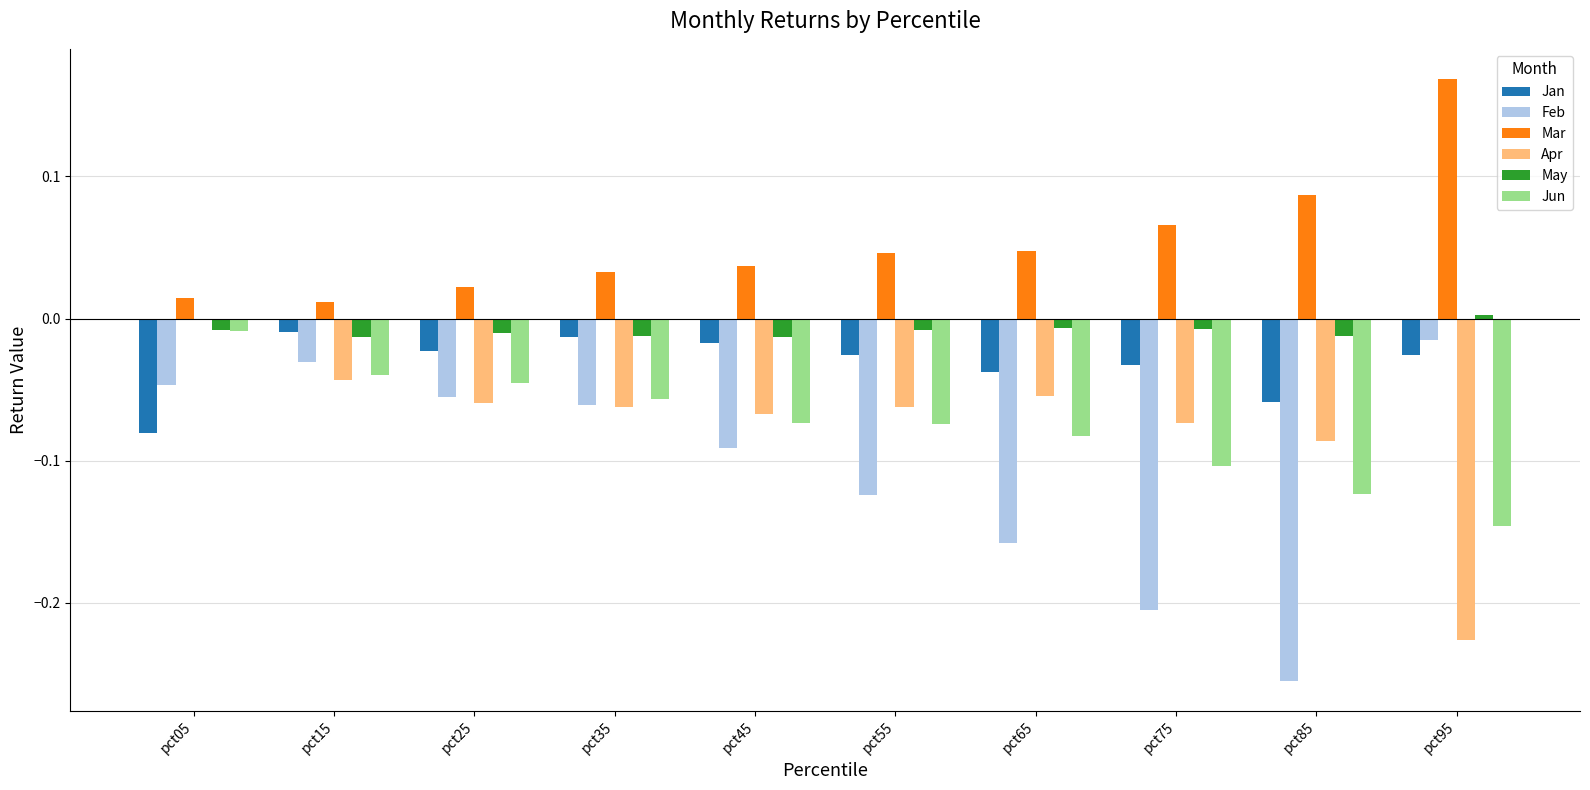

The value of Jan at pct45 is -0.0. True or false?

True